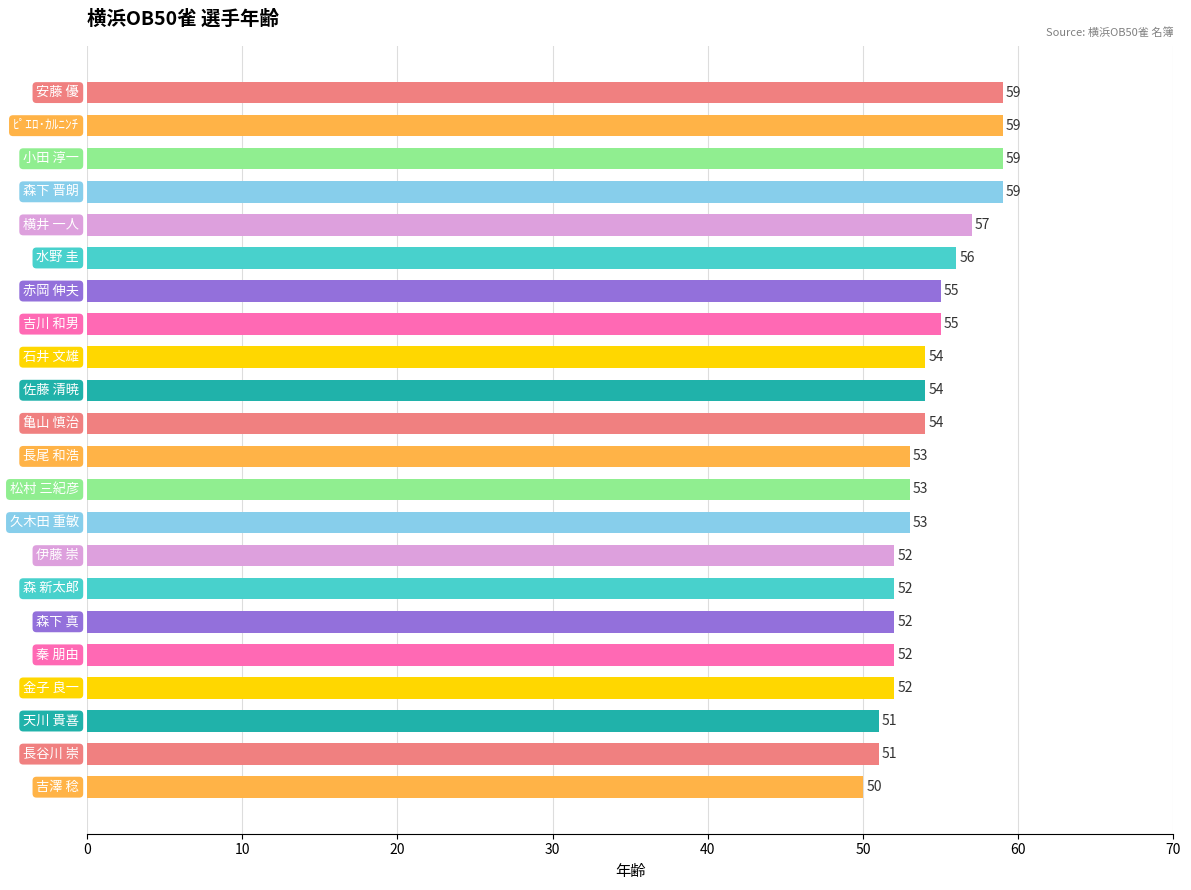

What is the average value?

54